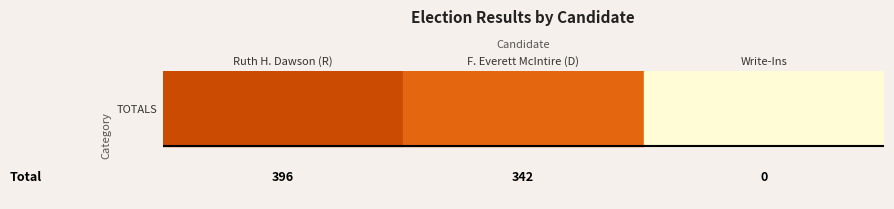

Is the value of Republican at Ruth H. Dawson greater than the value of Democratic at F. Everett McIntire?

Yes